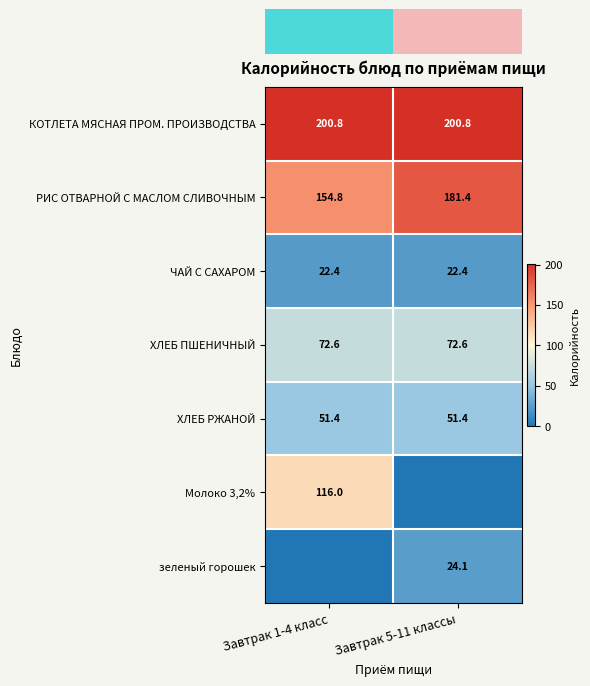

What is the minimum value for ХЛЕБ ПШЕНИЧНЫЙ?

72.6